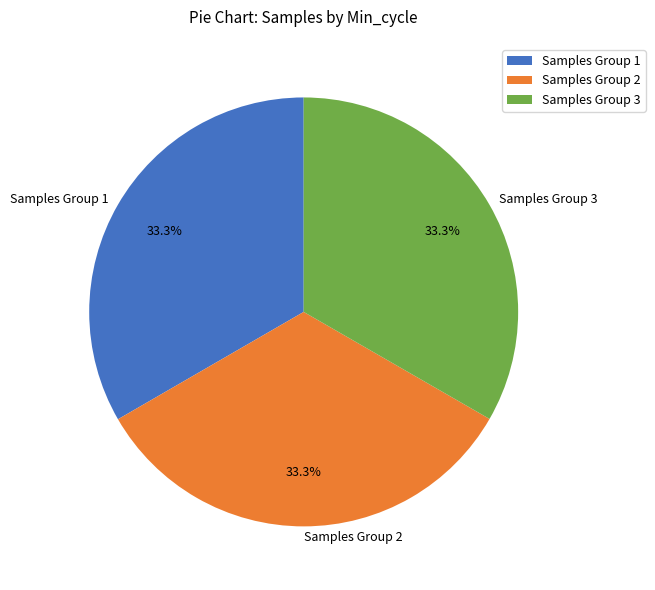

What percentage is NOT represented by Samples Group 2?

66.7%